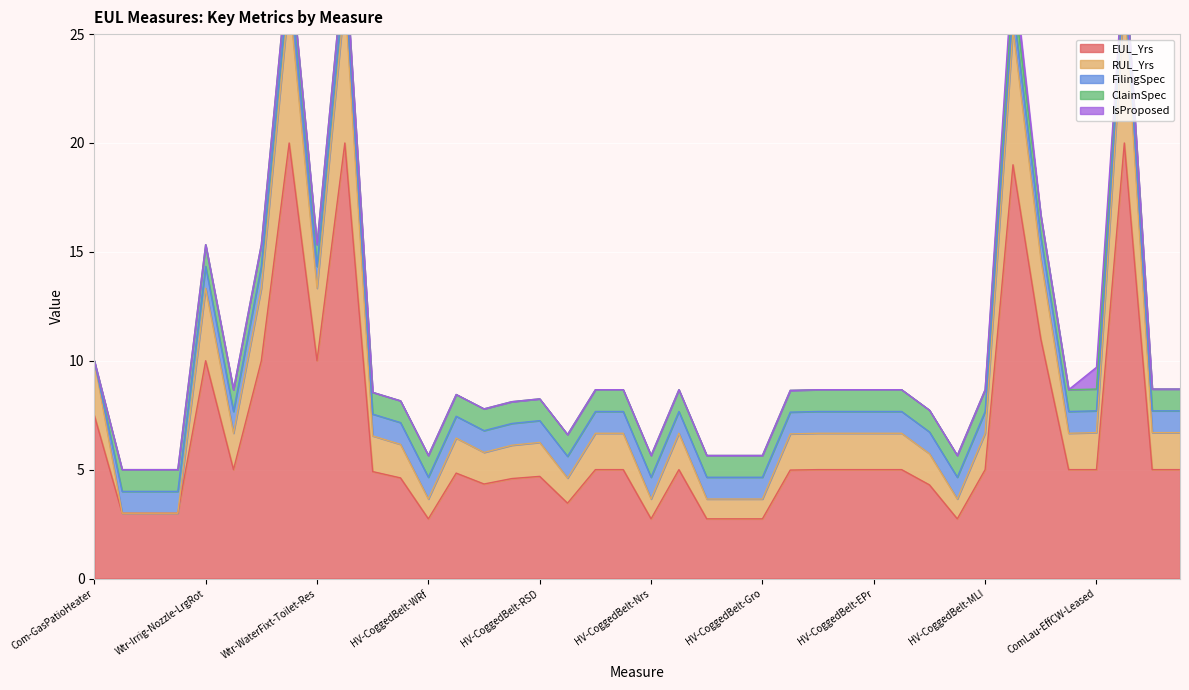

Which has a higher value, HV-CoggedBelt-Asm or Wtr-Irrig-Ctrl-Weather-Com?

HV-CoggedBelt-Asm